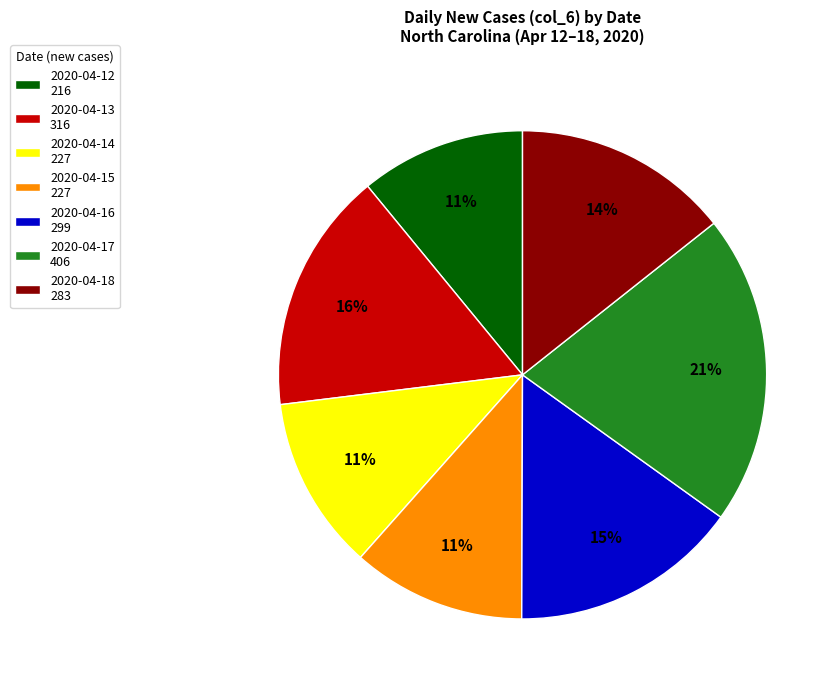

To the nearest percent, what percentage of the pie is 2020-04-14?

11%